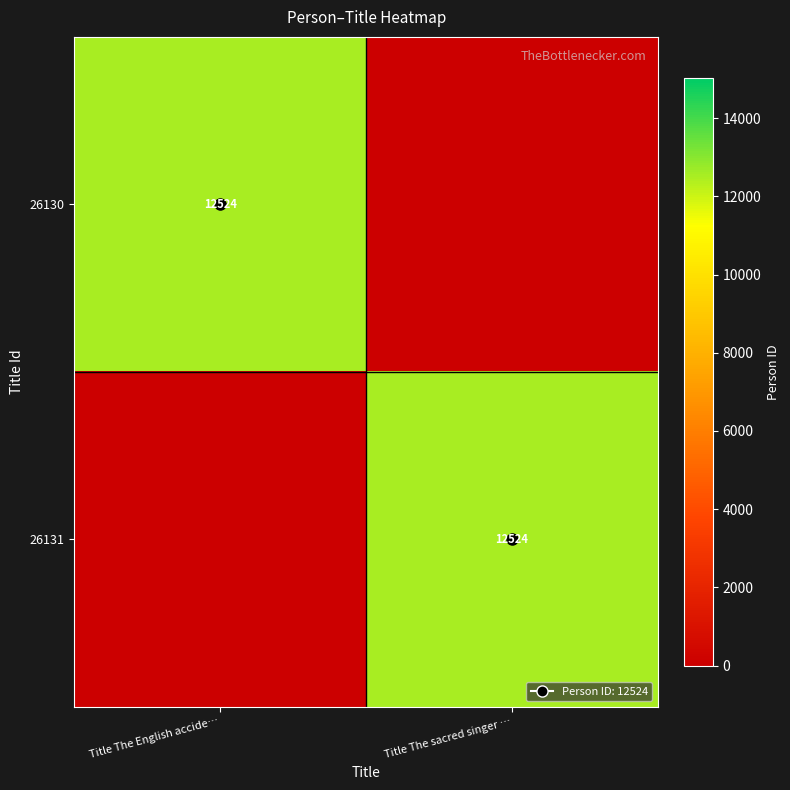

Is it true that 26130 equals 7535 at Title The sacred singer …?

False